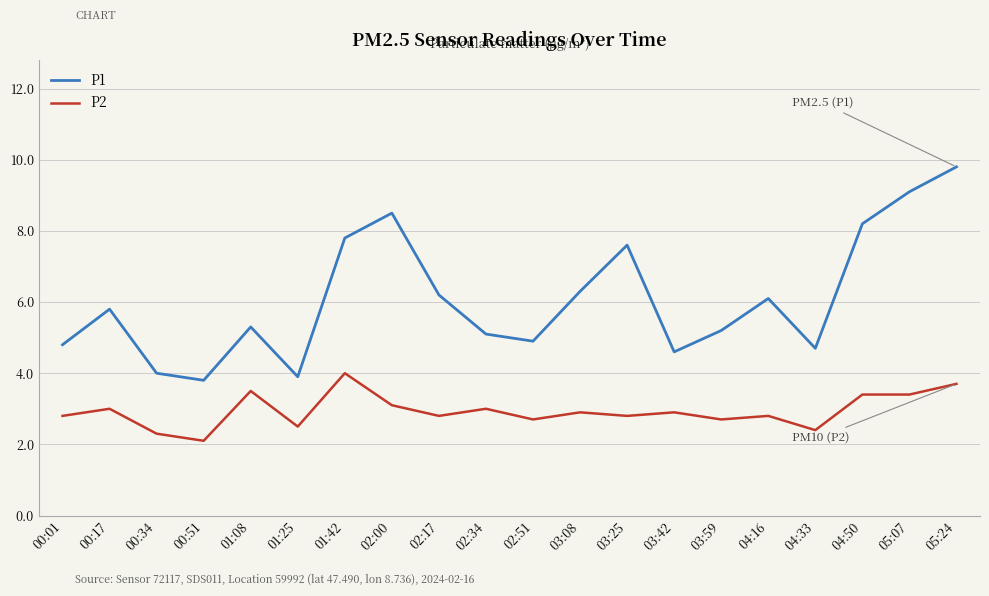

Which series changed the most between 00:51 and 02:17?

P1